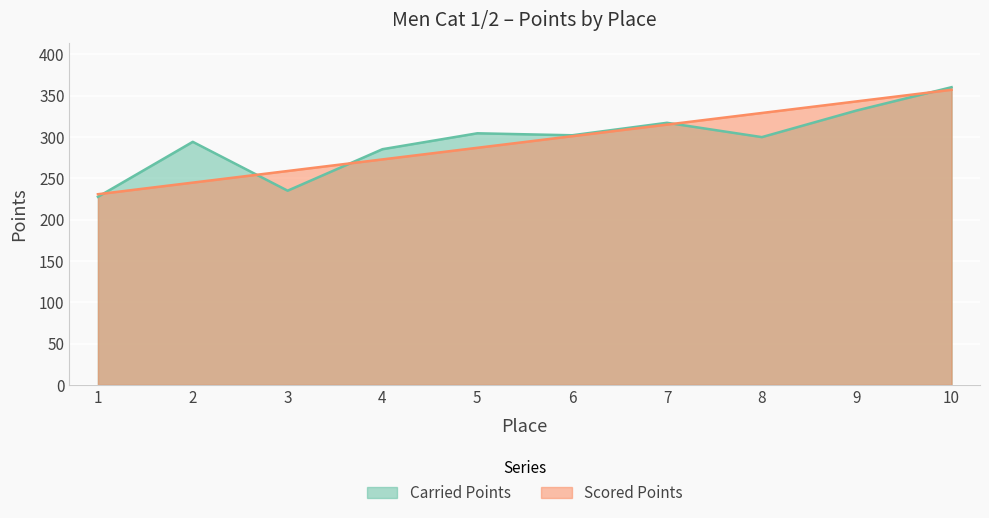

Where does the Carried Points series first go above 301?

5